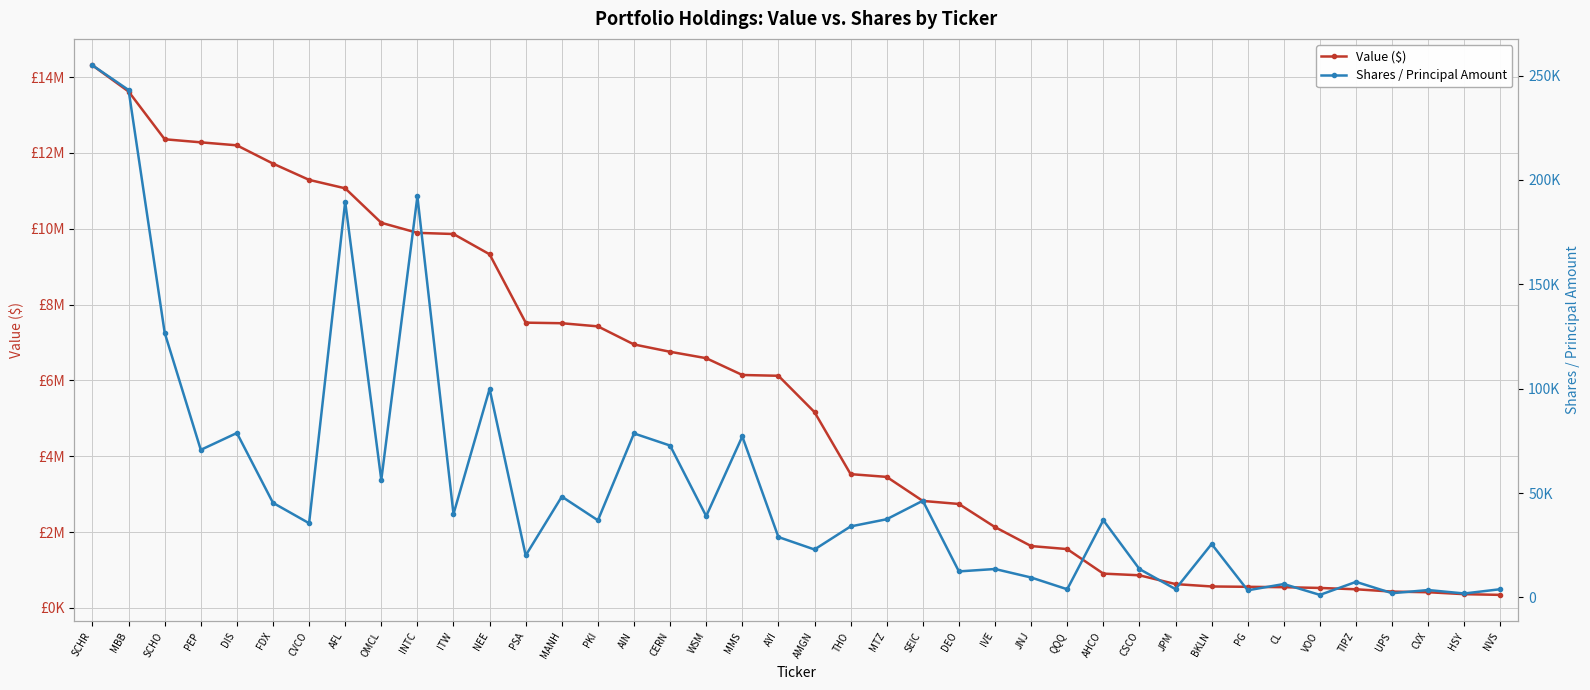

True or false: Value ($) and Shares / Principal Amount cross at least once.

False